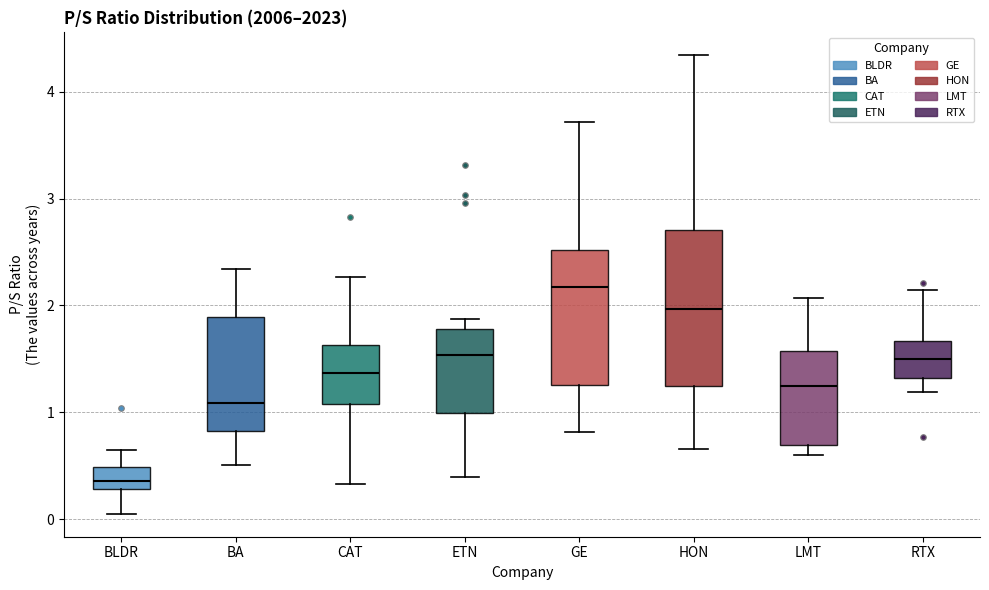

Reading left to right, read every box against the y-axis: the position of its median line, the range the box covers, and the ends of its whiskers. The values are not printed on the chart, so give them approximately, as read against the axis.

BLDR: median 0.4, box 0.3 to 0.5, whiskers 0.1 to 0.7
BA: median 1.1, box 0.8 to 1.9, whiskers 0.5 to 2.3
CAT: median 1.4, box 1.1 to 1.6, whiskers 0.3 to 2.3
ETN: median 1.5, box 1.0 to 1.8, whiskers 0.4 to 1.9
GE: median 2.2, box 1.3 to 2.5, whiskers 0.8 to 3.7
HON: median 2.0, box 1.3 to 2.7, whiskers 0.7 to 4.3
LMT: median 1.2, box 0.7 to 1.6, whiskers 0.6 to 2.1
RTX: median 1.5, box 1.3 to 1.7, whiskers 1.2 to 2.1